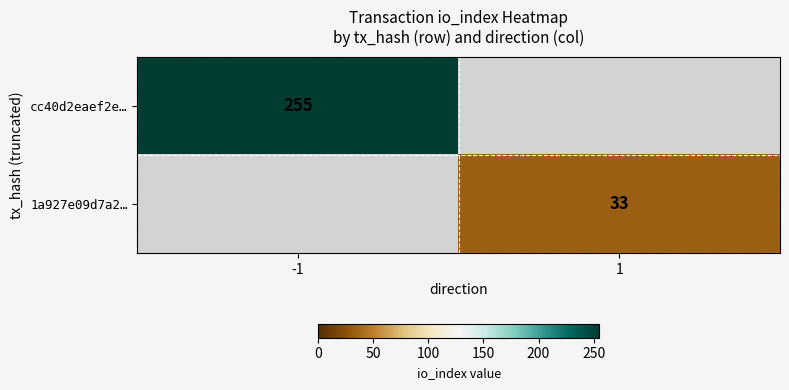

True or false: cc40d2eaef2e… has a value of 255 at -1.

True